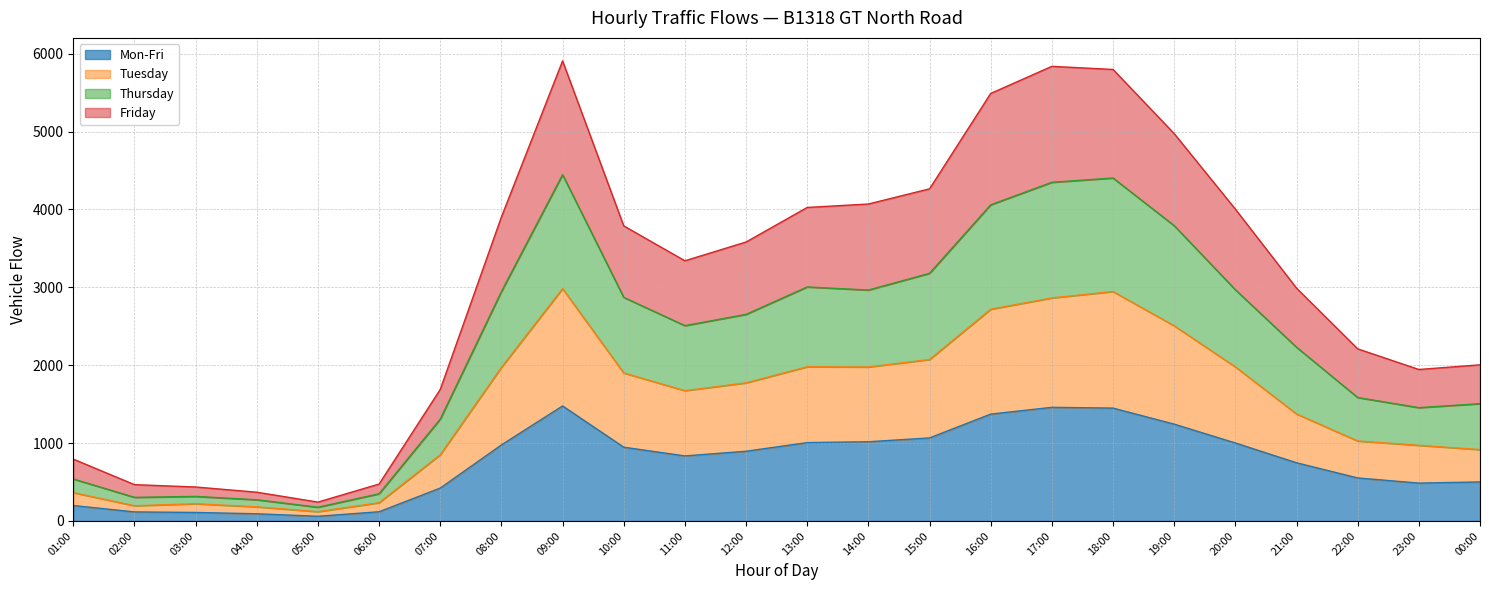

True or false: Thursday and Mon-Fri intersect in this chart.

False